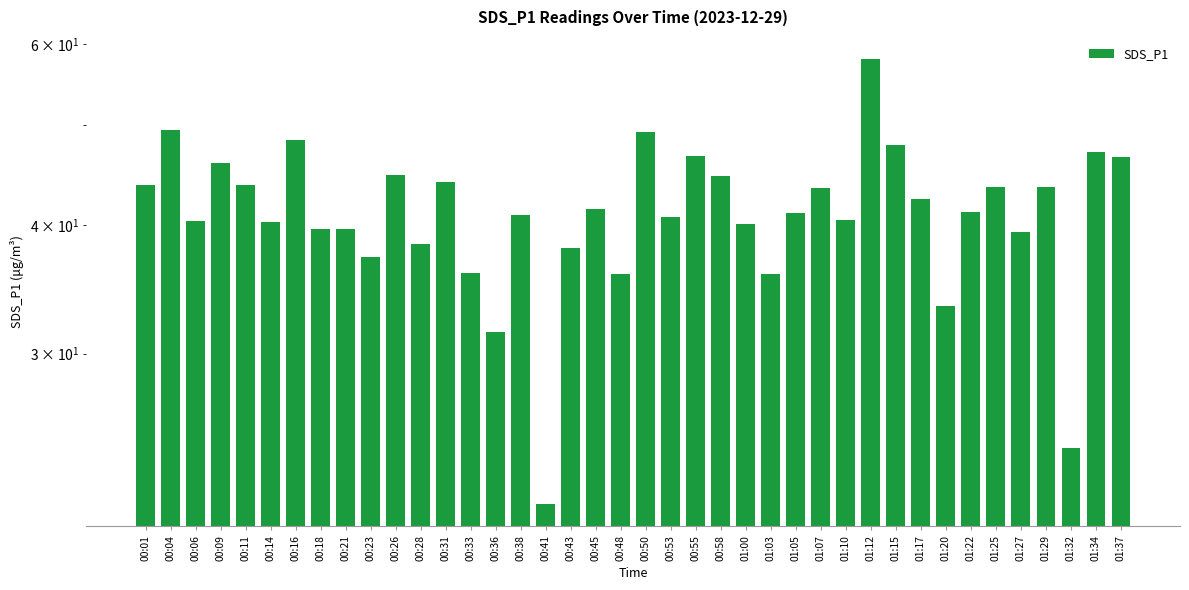

Which has a higher value, 00:41 or 00:33?

00:33